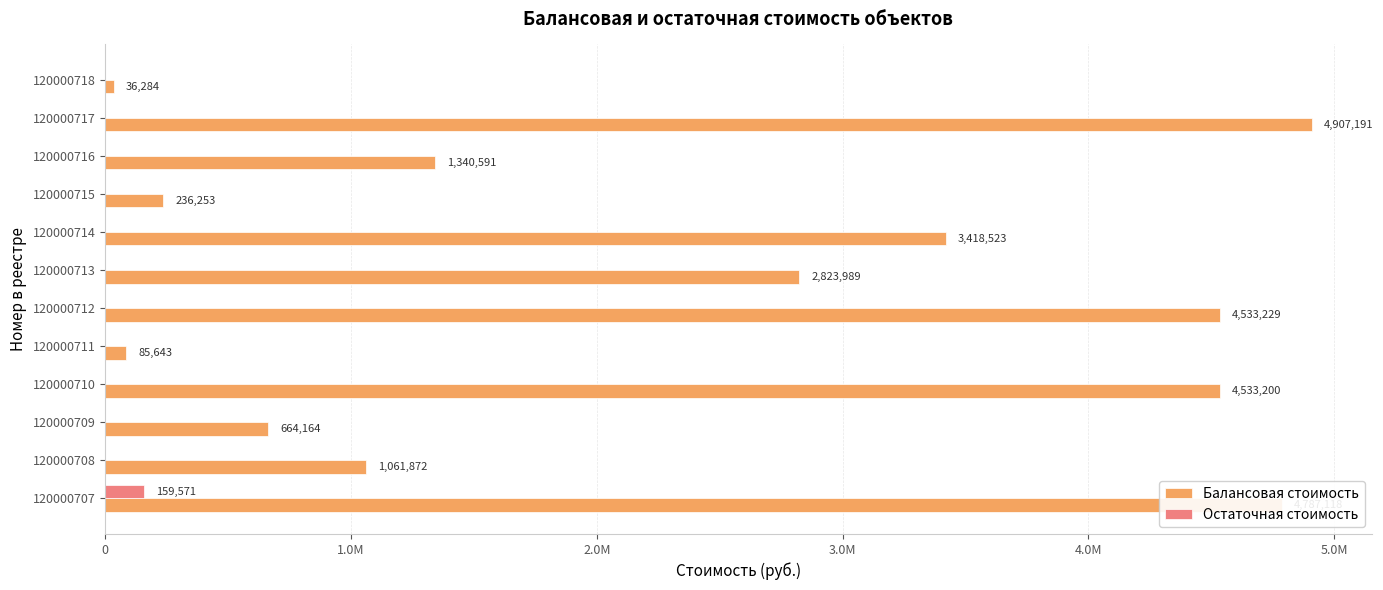

What are all the series names shown in the legend?

Балансовая стоимость, Остаточная стоимость